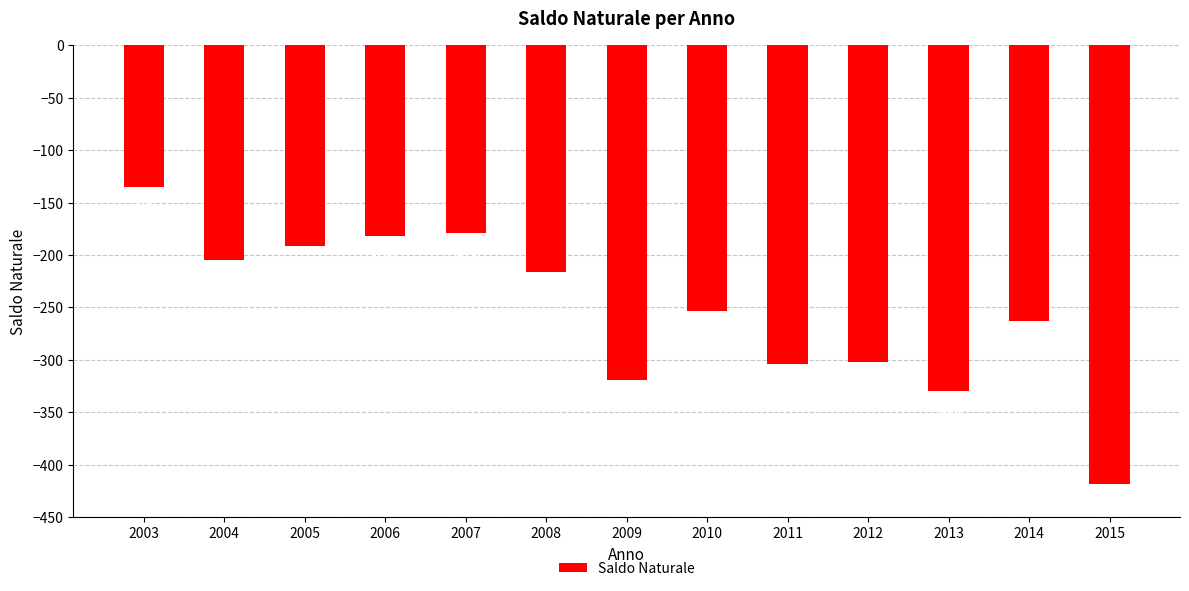

Is it true that the value at 2008 is -216?

True